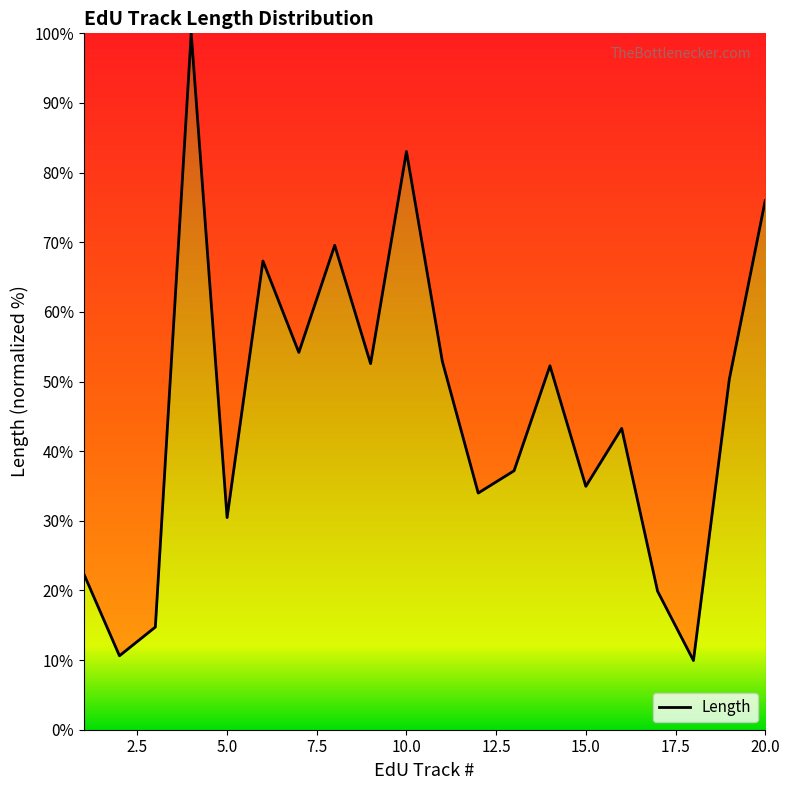

What is the difference between the maximum and minimum values?

90.1